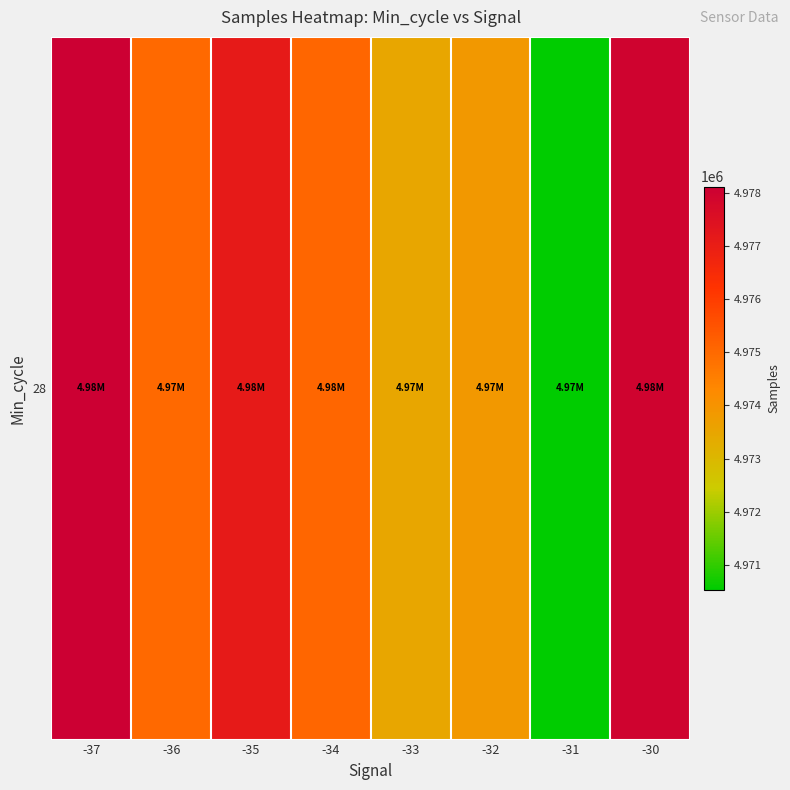

What is the ratio of the value at -35 to the value at -30?

1.0